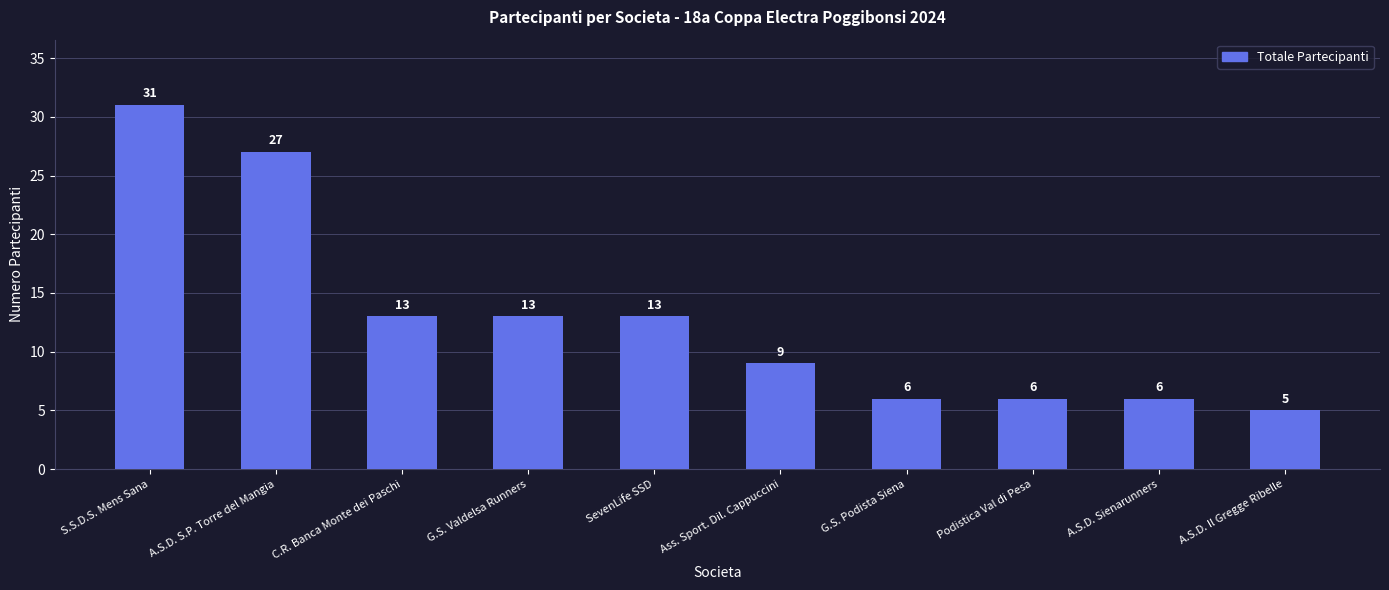

What is the difference between the maximum and second lowest values?

25